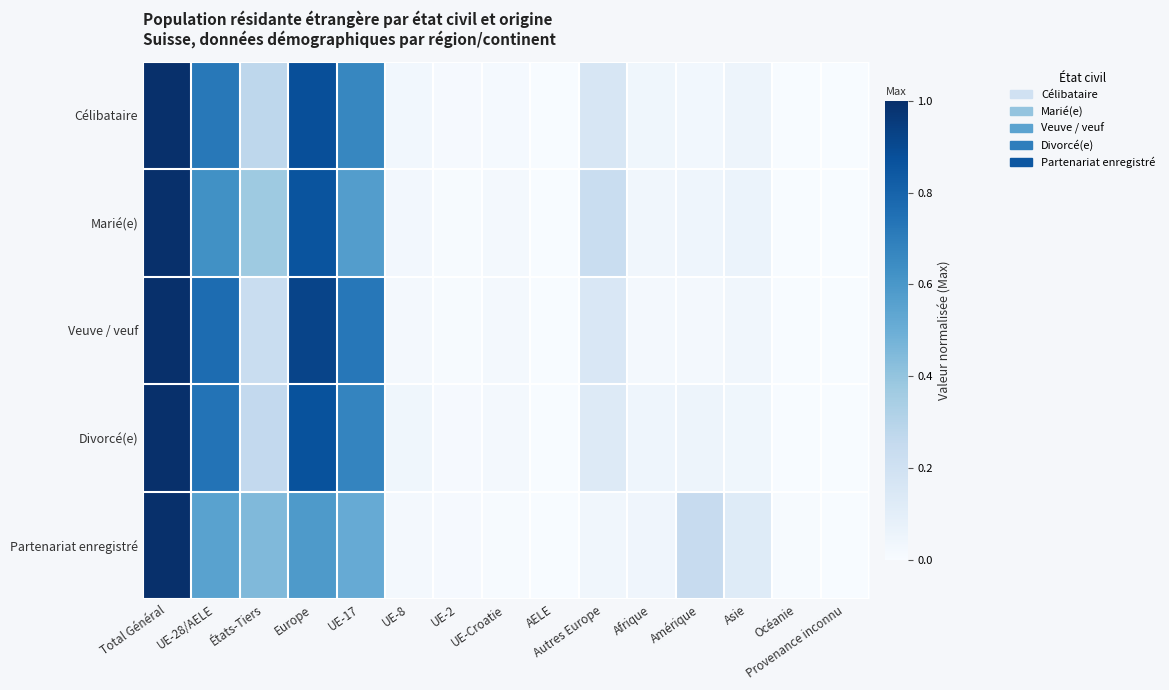

Between Europe and AELE, which is larger?

Europe